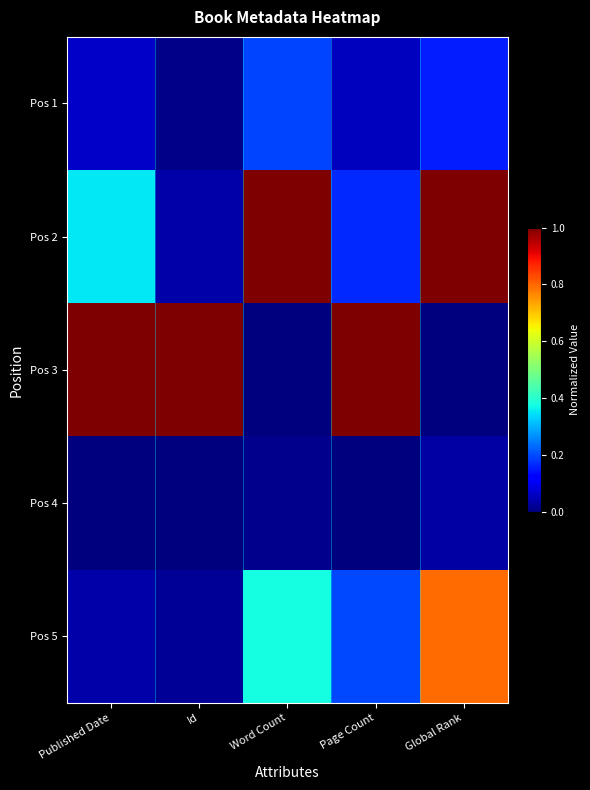

Which series has the largest range (max minus min)?

Pos 3